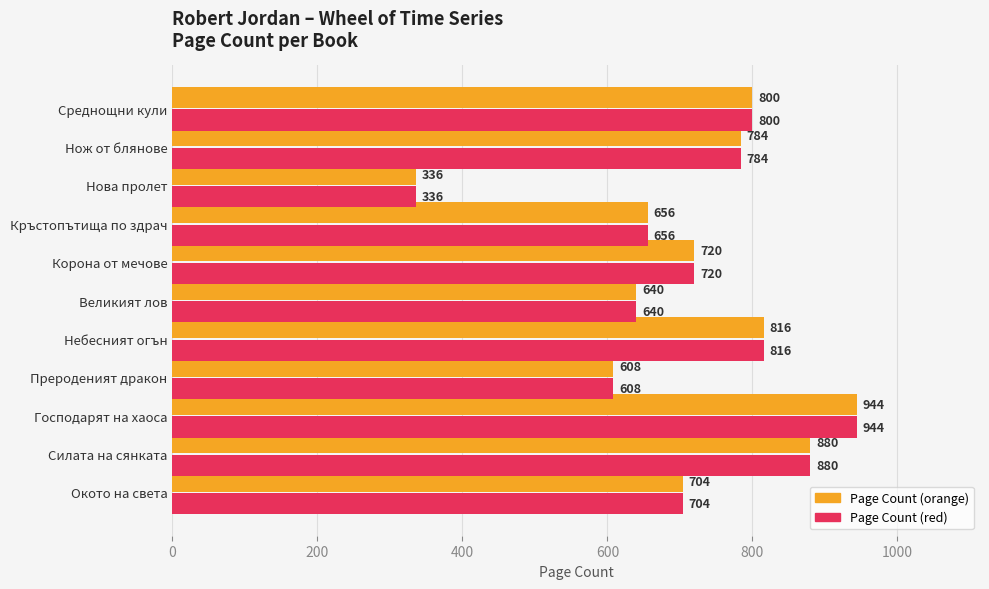

What is the minimum value shown in the chart?

336